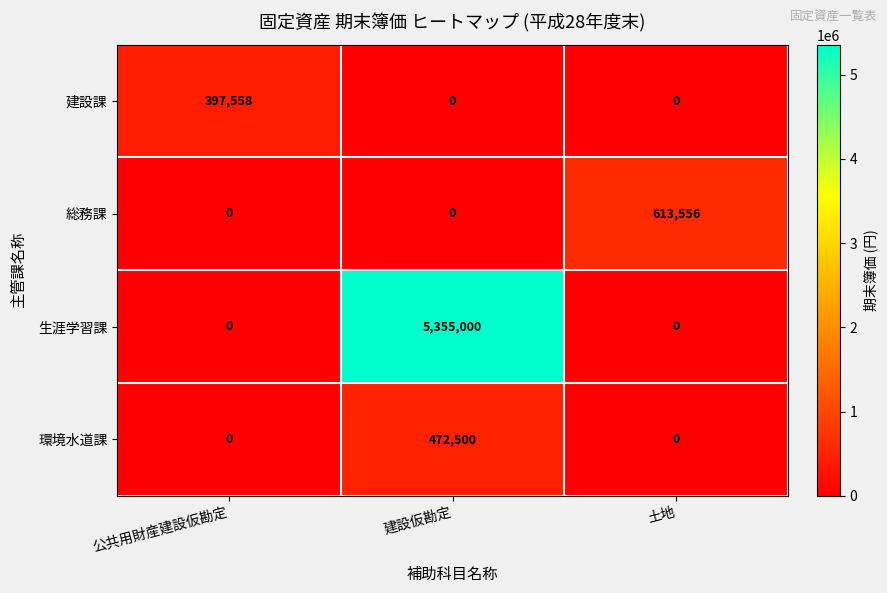

Rank the series by their maximum value, from lowest to highest.

建設課, 環境水道課, 総務課, 生涯学習課